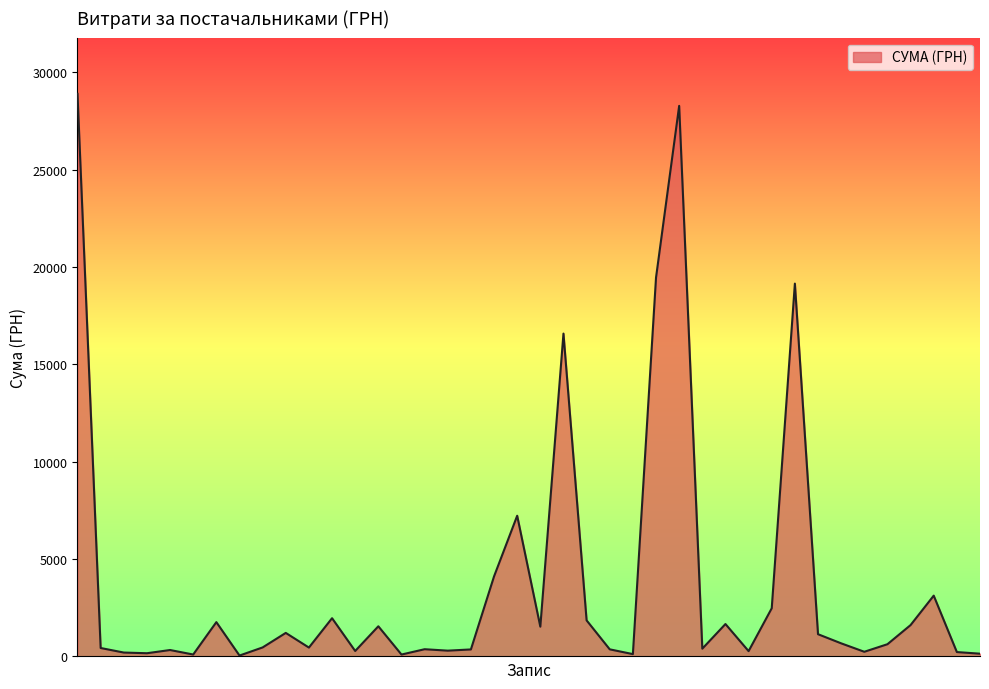

What is the difference between the maximum and minimum values?

28850.8